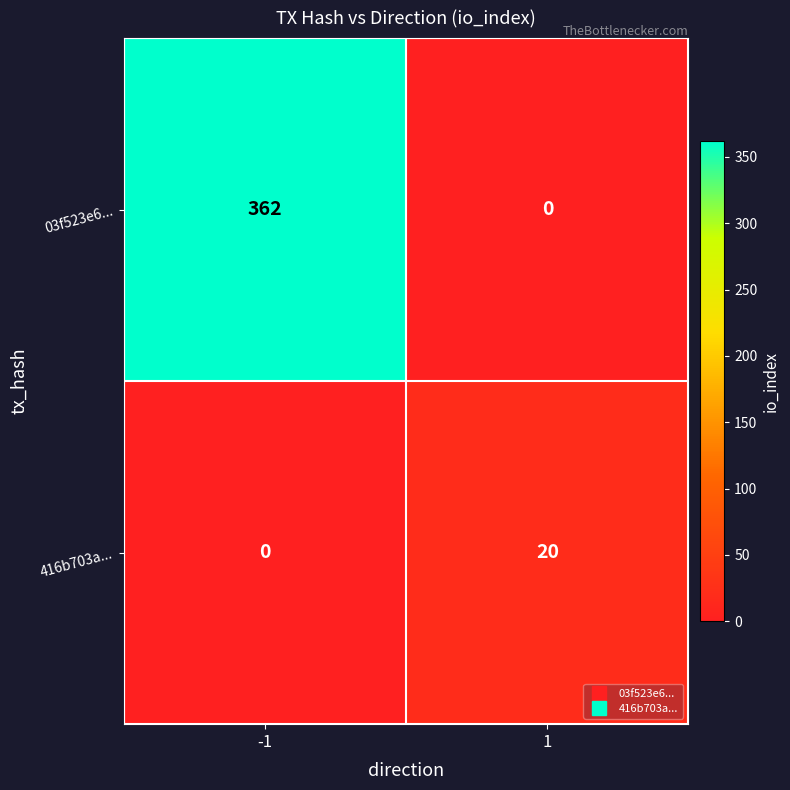

Rank the series by their maximum value, from highest to lowest.

03f523e6..., 416b703a...